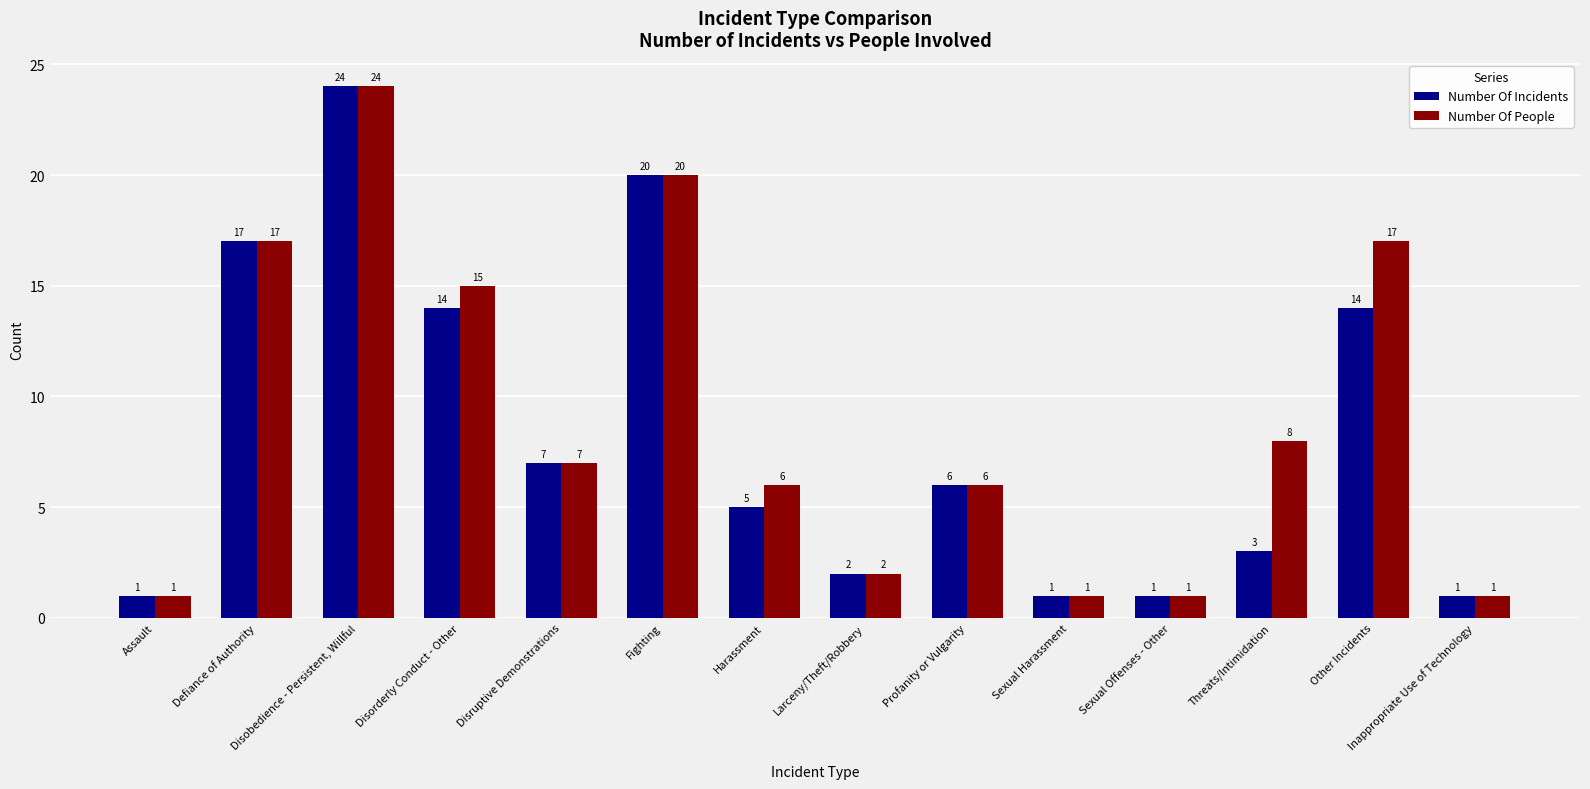

Reading left to right, extract all data points from this chart.

Number Of Incidents: 1	17	24	14	7	20	5	2	6	1	1	3	14	1
Number Of People: 1	17	24	15	7	20	6	2	6	1	1	8	17	1